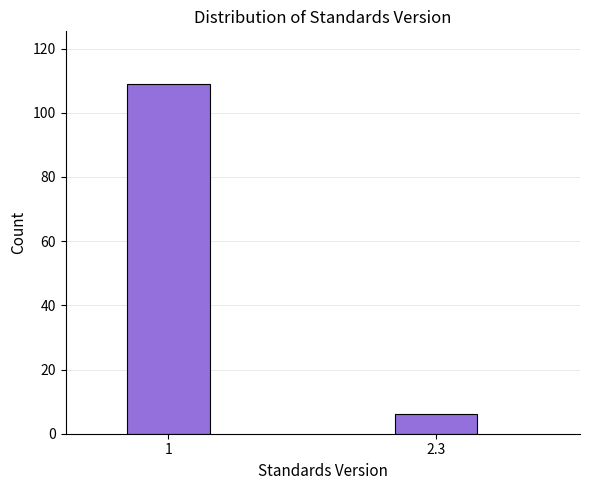

Reading left to right, what are all the values shown in this chart?

1=109	2.3=6